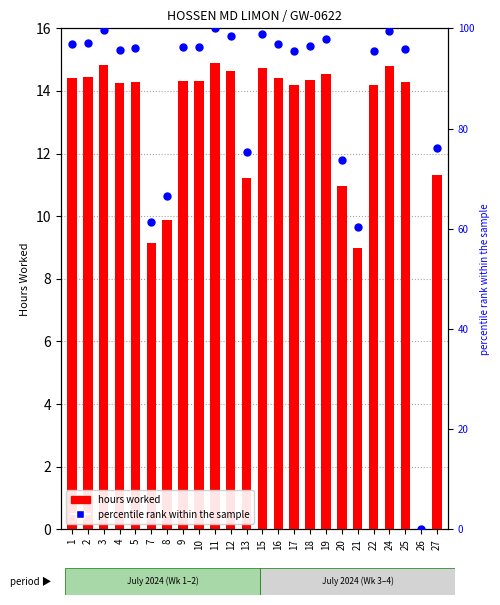

Which series contains the highest Y value?

percentile rank within the sample